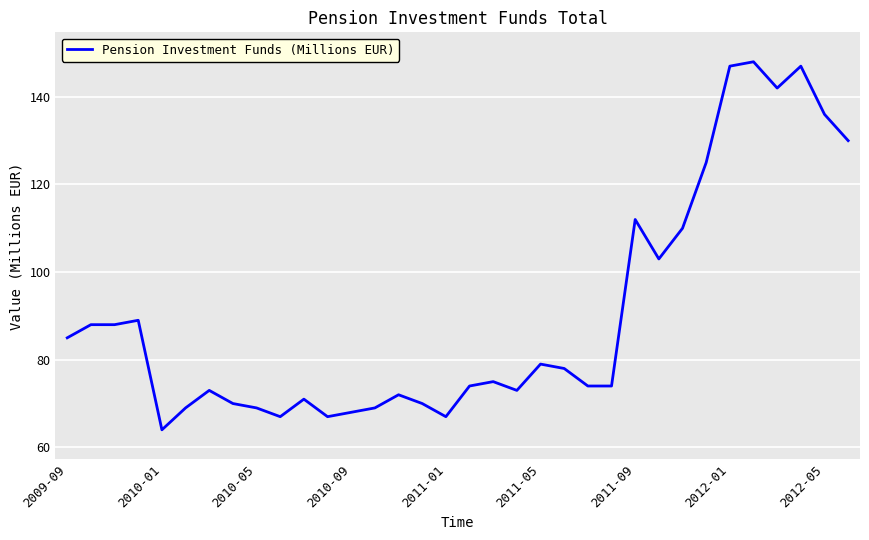

What is the difference between the maximum and minimum values?

84